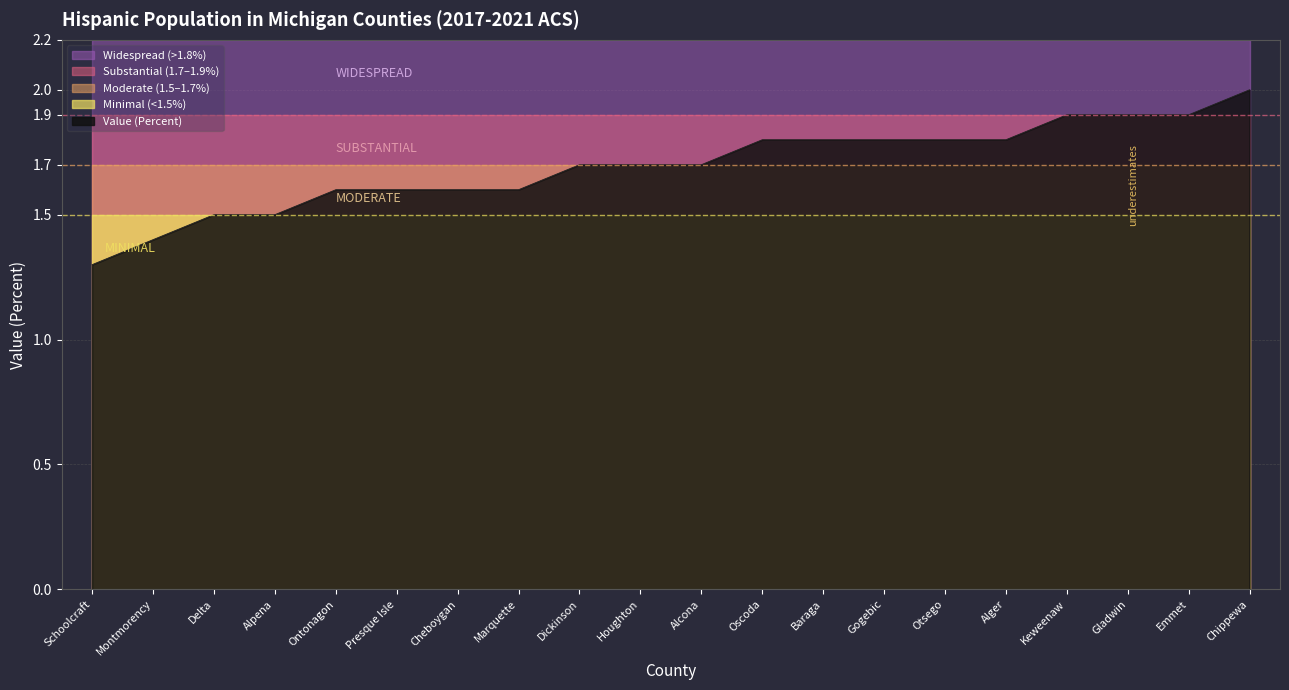

What is the value of the 12th point from the left?

1.8